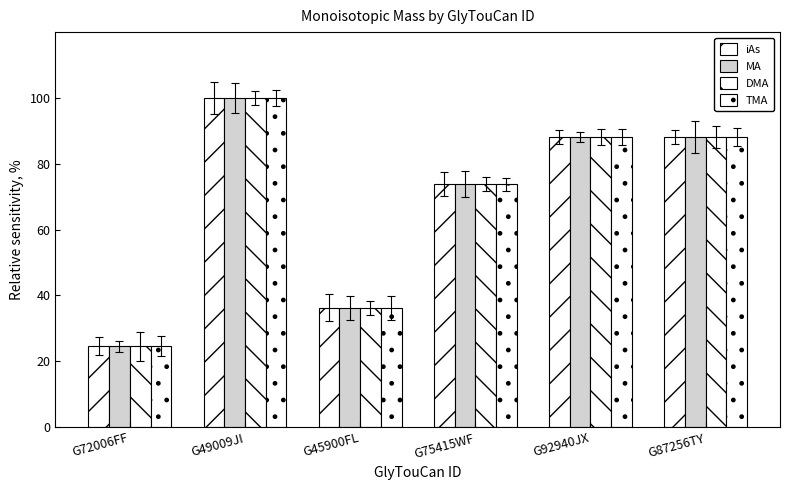

How many values in the iAs series exceed 88?

3